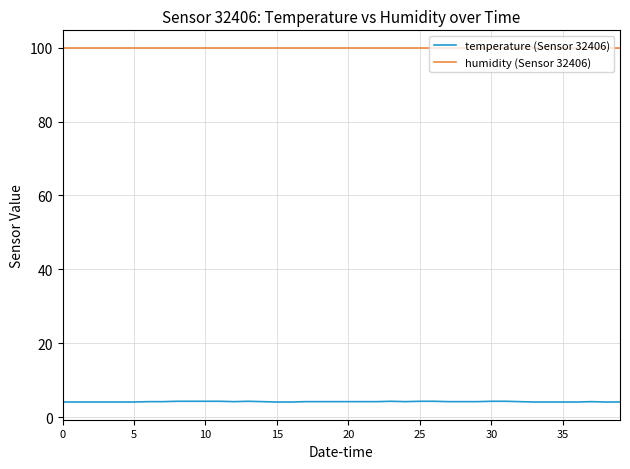

Rank the series by their average value, from lowest to highest.

temperature (Sensor 32406), humidity (Sensor 32406)